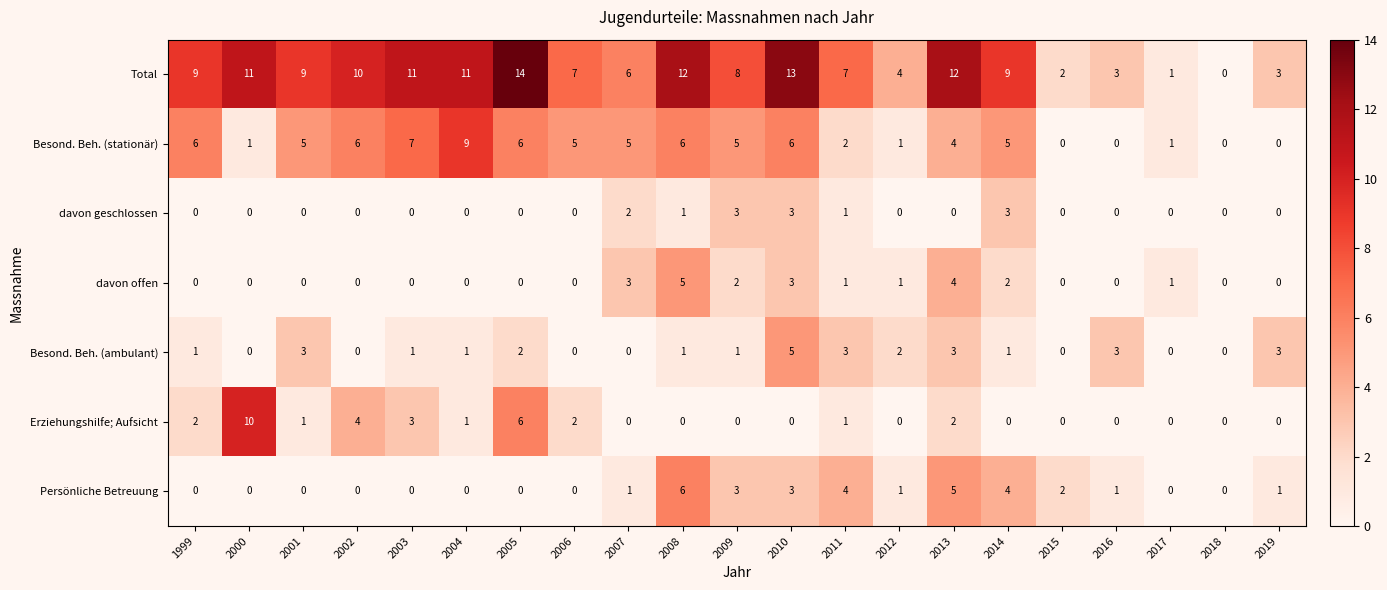

What is the difference between the maximum and minimum values in the Erziehungshilfe; Aufsicht series?

10